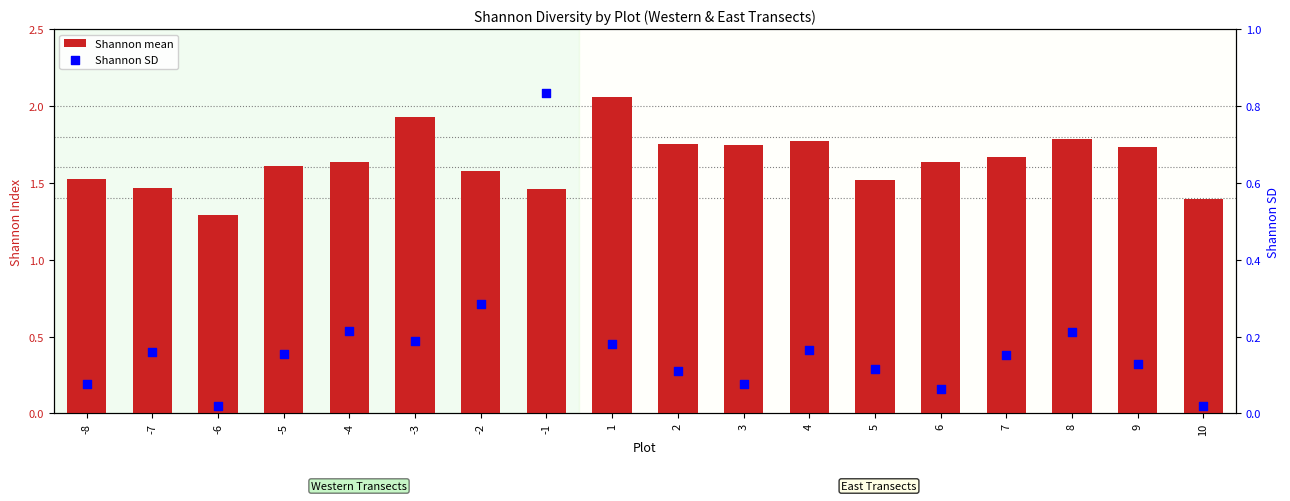

What is the total value across all series at 7?

1.8